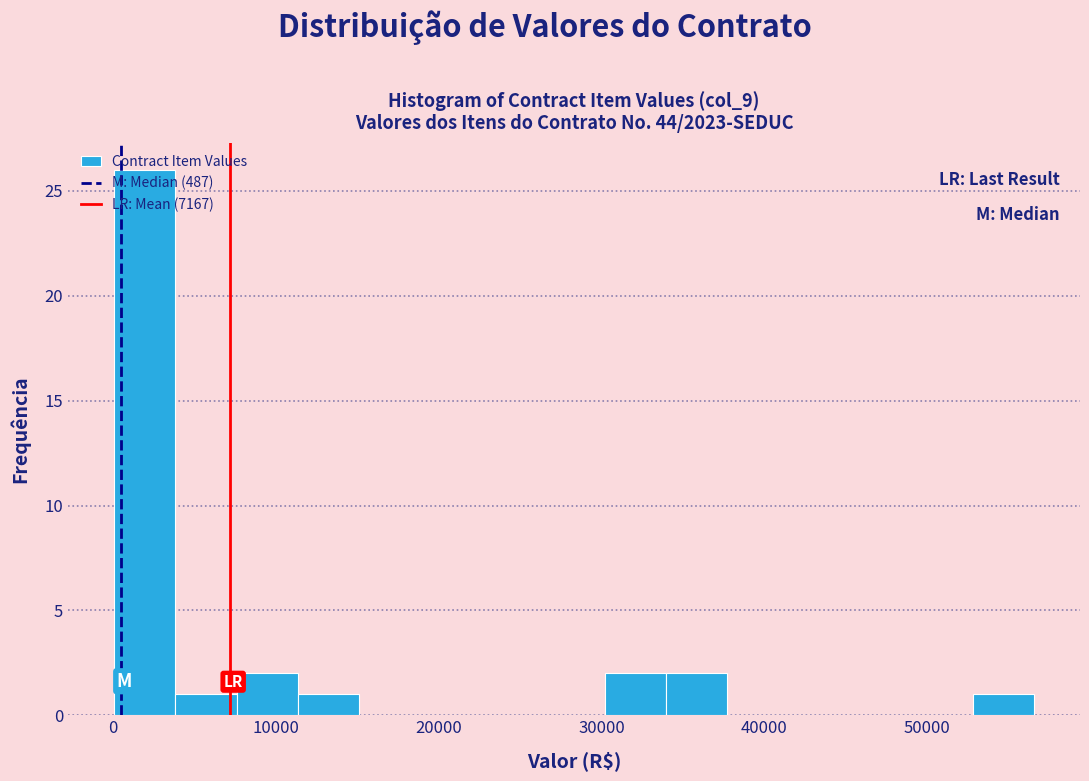

Around what value on the x-axis is the tallest bar? Give the approximate position of its centre, as read against the axis.

2000